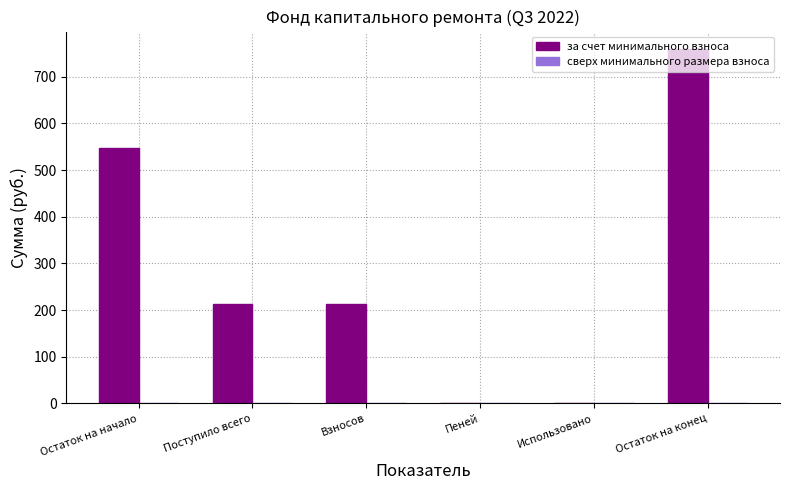

What is the sum of the values at Остаток на начало and Пеней?

546.4